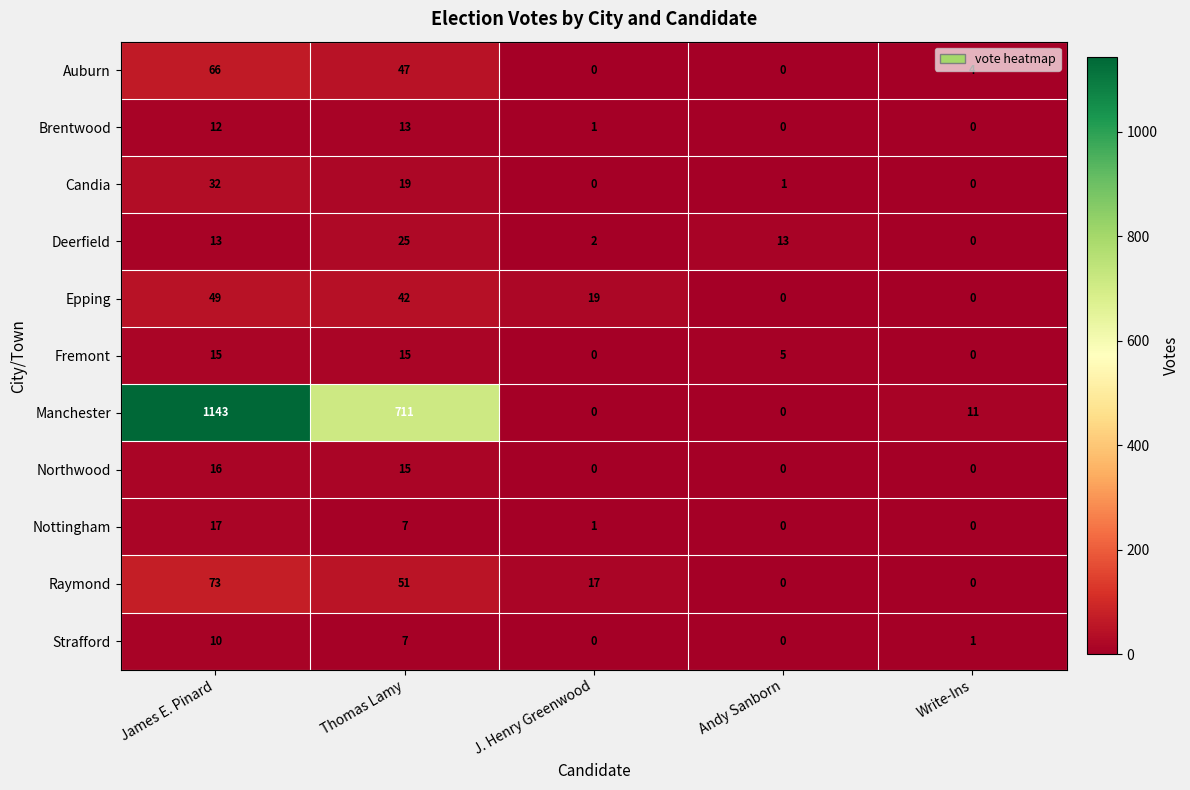

What is the total value across all series at Andy Sanborn?

19